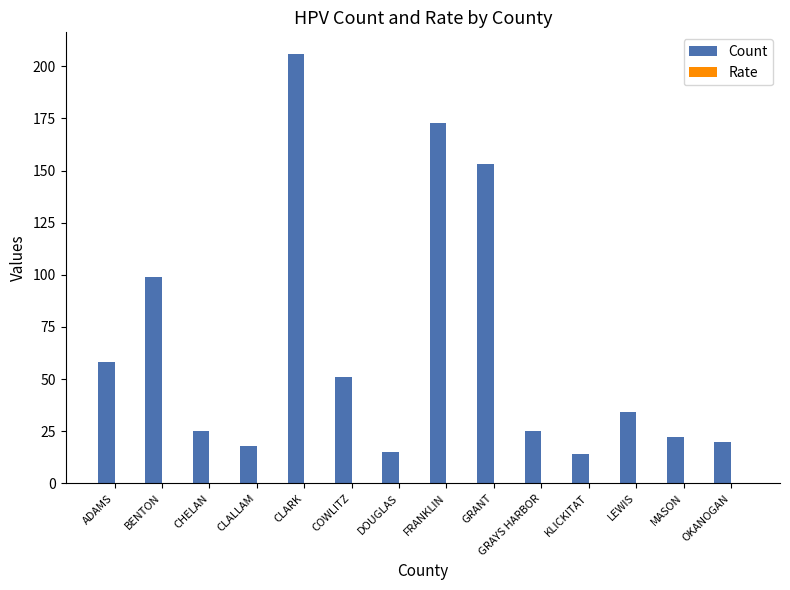

At which category is the sum across all series the highest?

CLARK